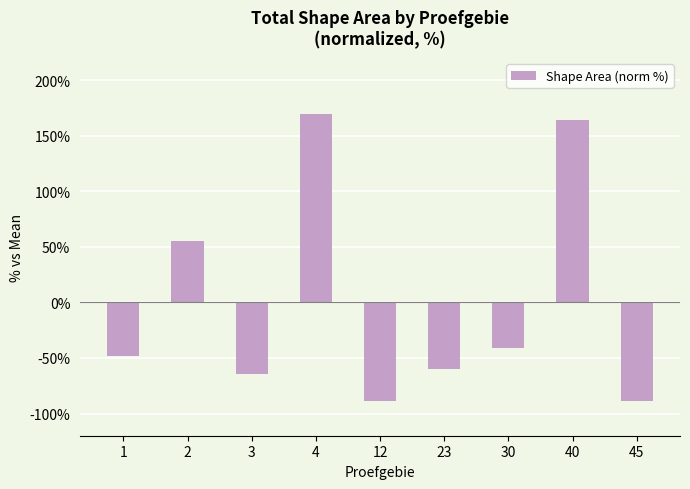

True or false: the data shows -55.2 at 30.

False